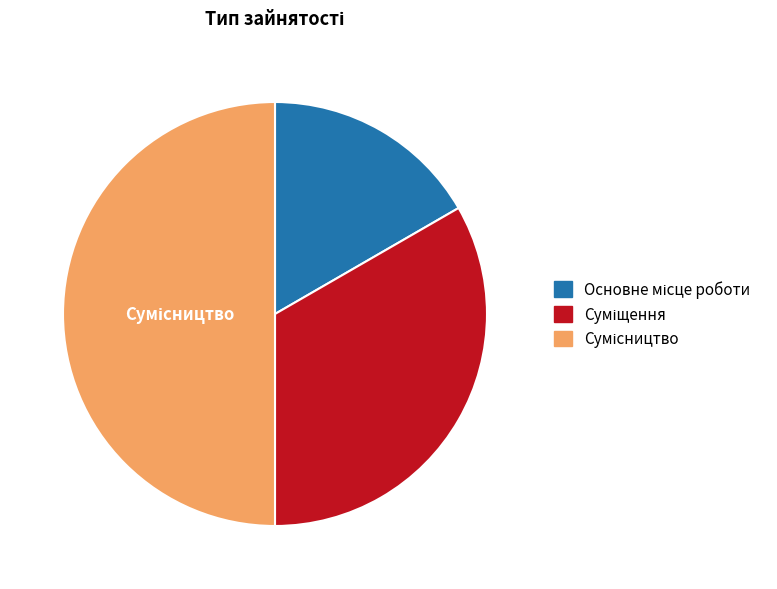

What percentage is NOT represented by Основне місце роботи?

83.3%